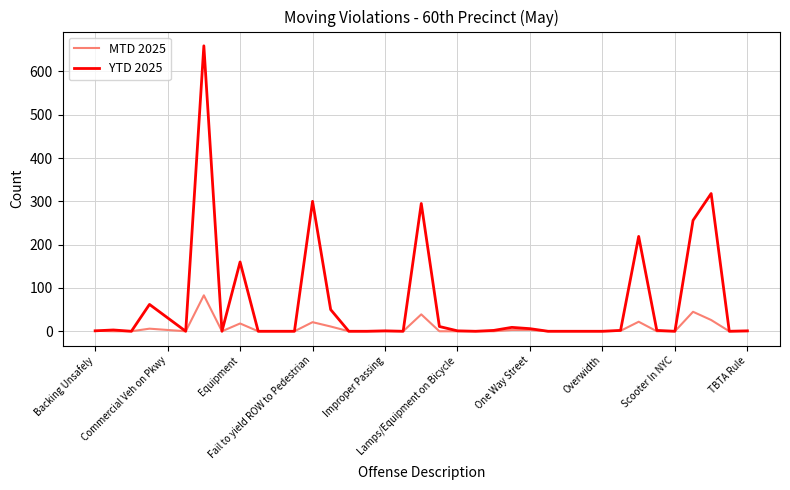

What is the highest value of the YTD 2025 series?

659